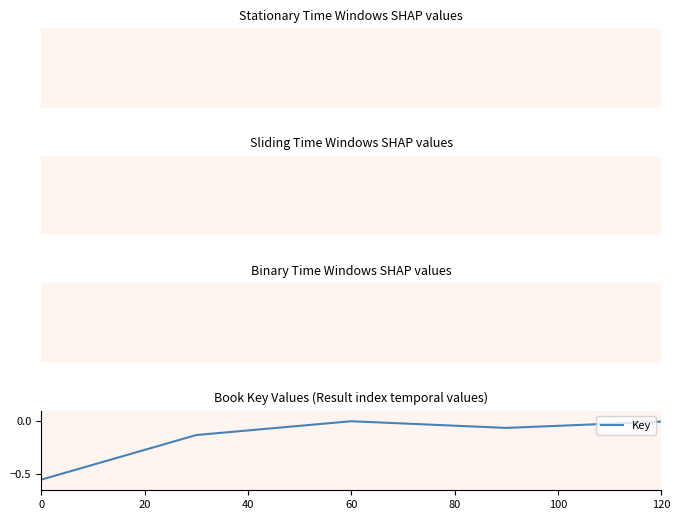

True or false: the data has more than 1 interior local peaks.

False